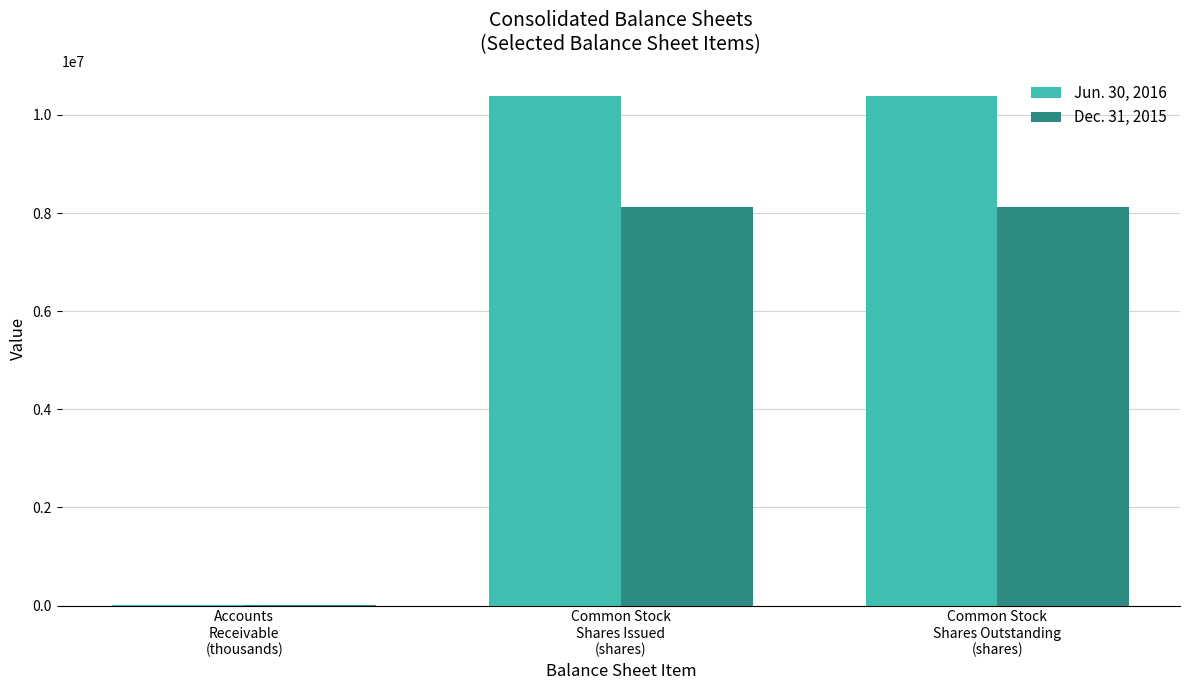

What is the greatest value displayed?

10376153